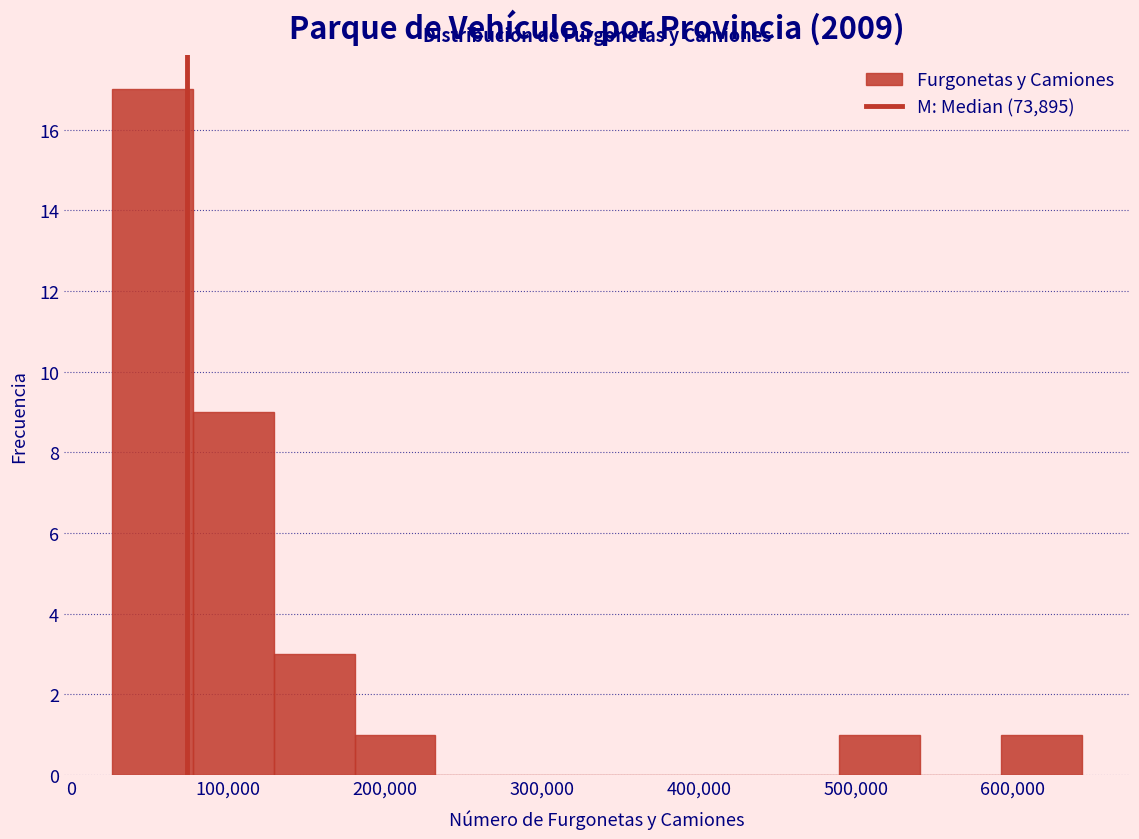

Which range on the x-axis has the tallest bar?

30000 to 80000